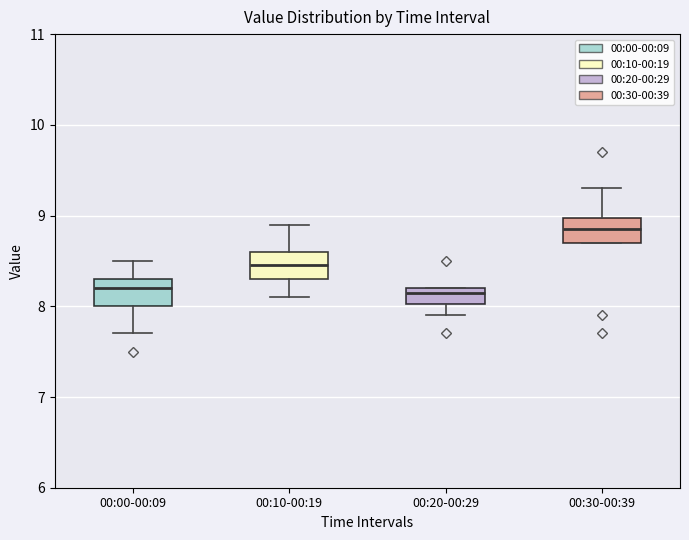

Reading left to right, transcribe this box plot: for each box, give where its median line is, the range the box spans, and where its two whiskers end, as read against the y-axis. The values are not printed on the chart, so give them approximately, as read against the axis.

00:00-00:09: median 8.2, box 8.0 to 8.3, whiskers 7.7 to 8.5
00:10-00:19: median 8.5, box 8.3 to 8.6, whiskers 8.1 to 8.9
00:20-00:29: median 8.2 (just below the box's upper edge), box 8.0 to 8.2, whiskers 7.9 to 8.2
00:30-00:39: median 8.9, box 8.7 to 9.0, whiskers 8.7 to 9.3